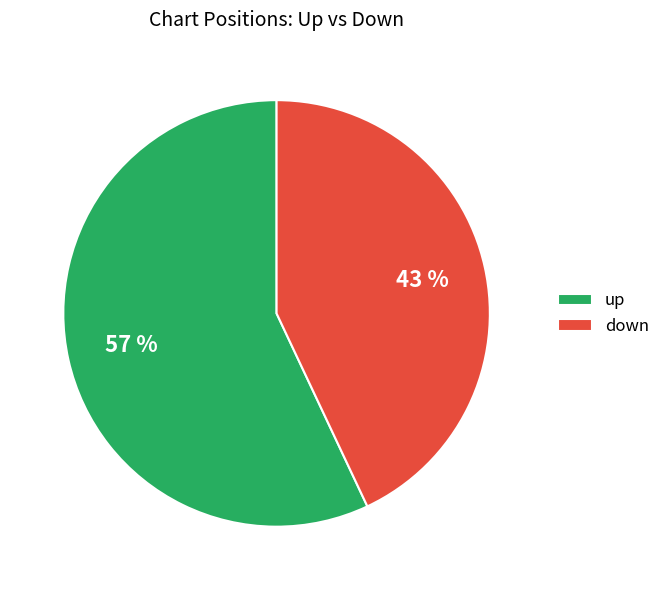

To the nearest percent, what is the difference between the down and up slice percentages?

14%